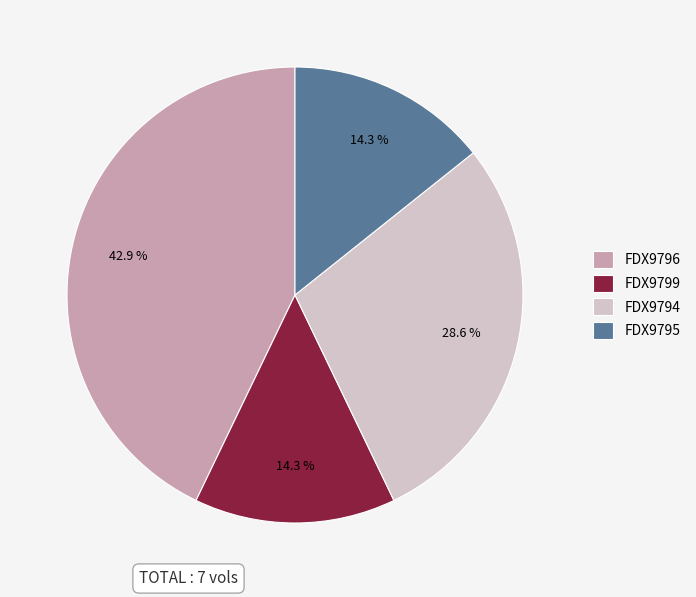

Which slice is the largest?

FDX9796